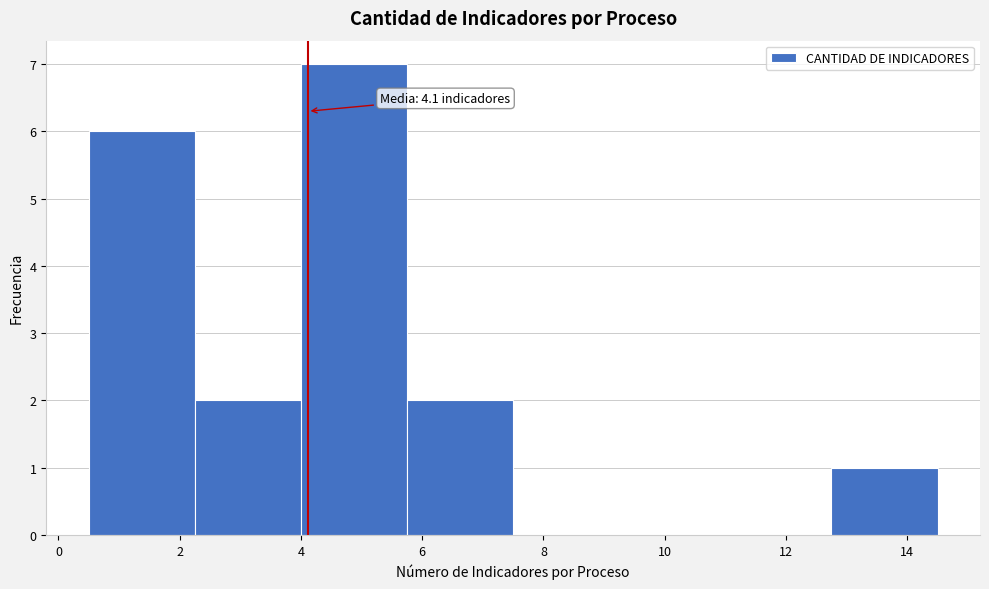

Over which range of the x-axis is the bar tallest?

4.00 to 5.75